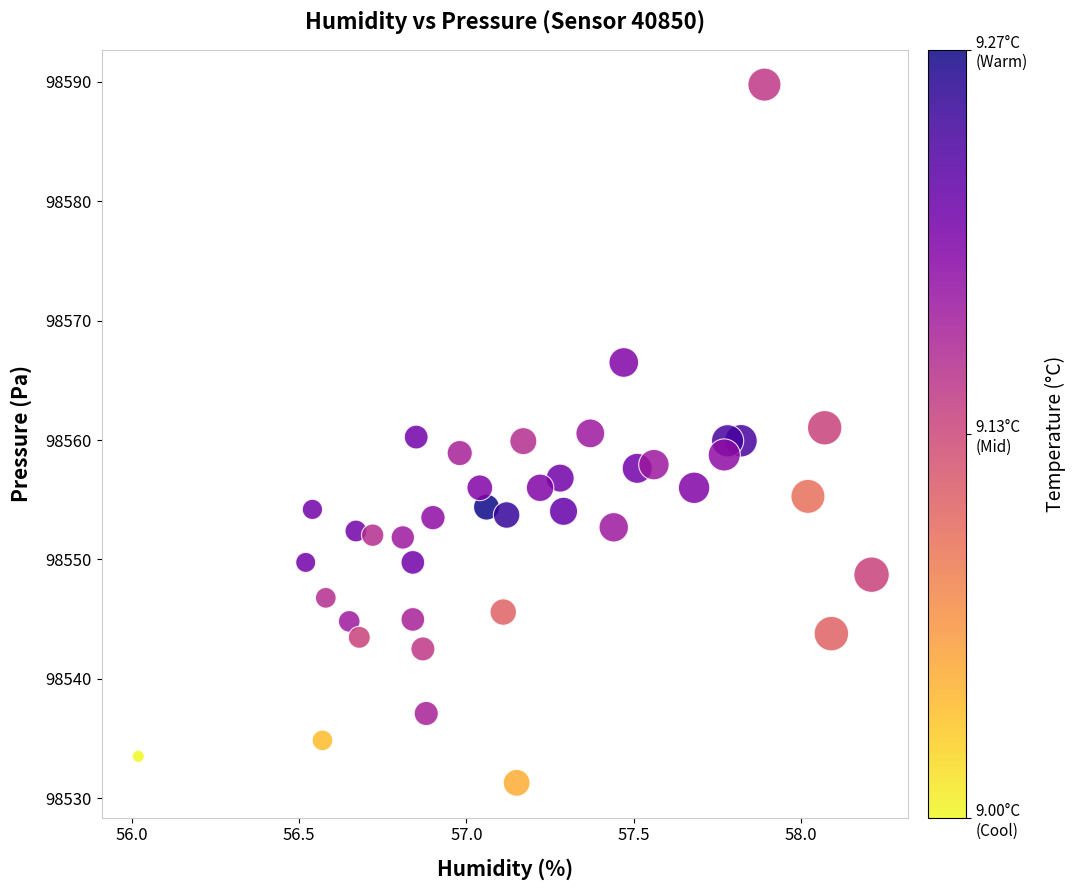

What is the range of Y values (max minus min)?

58.5